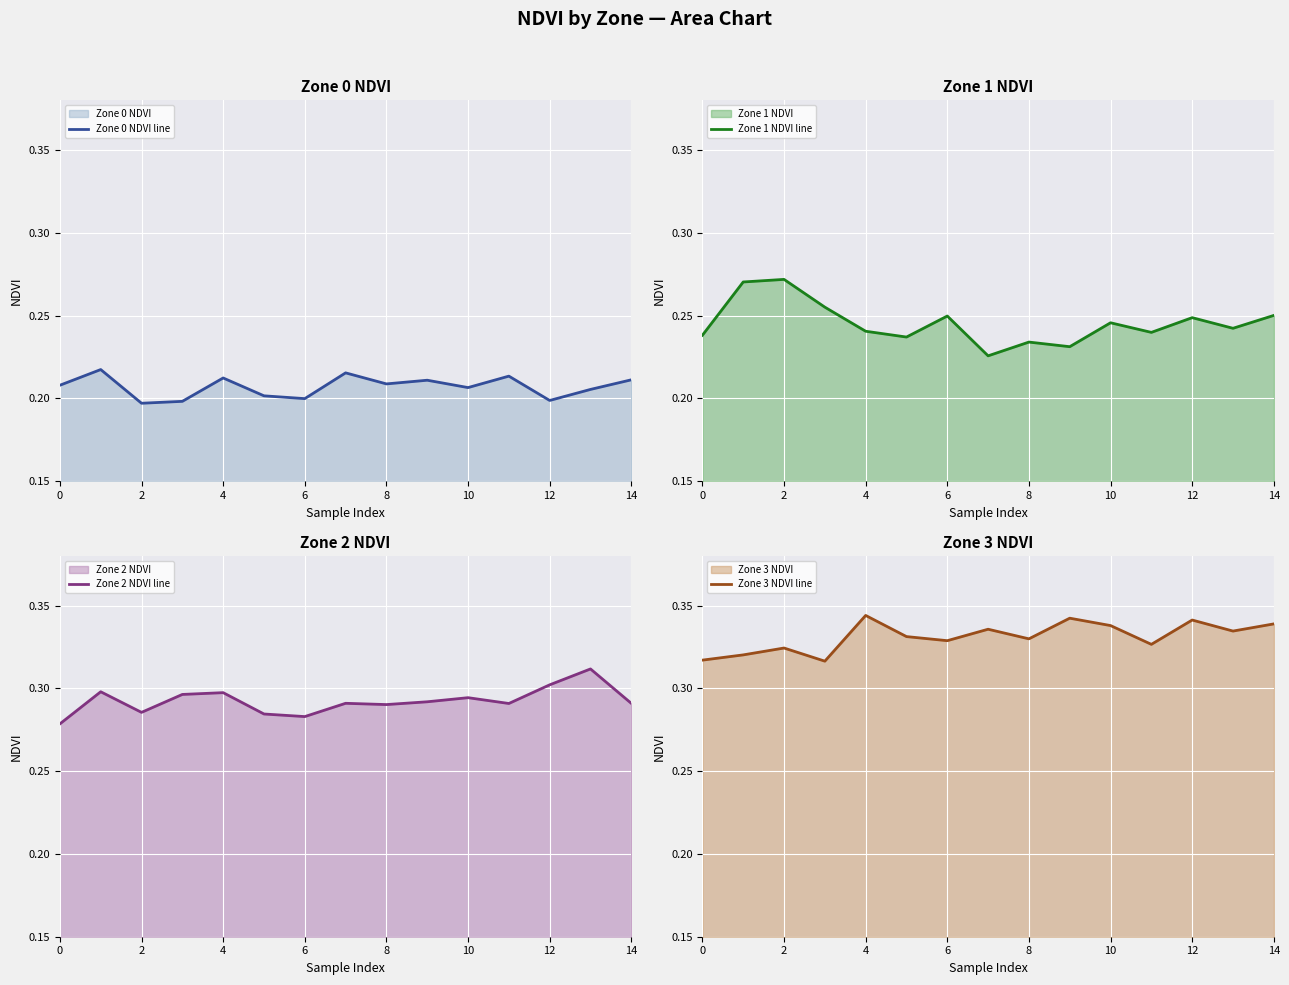

What is the sum of all Zone 3 NDVI line values?

5.0